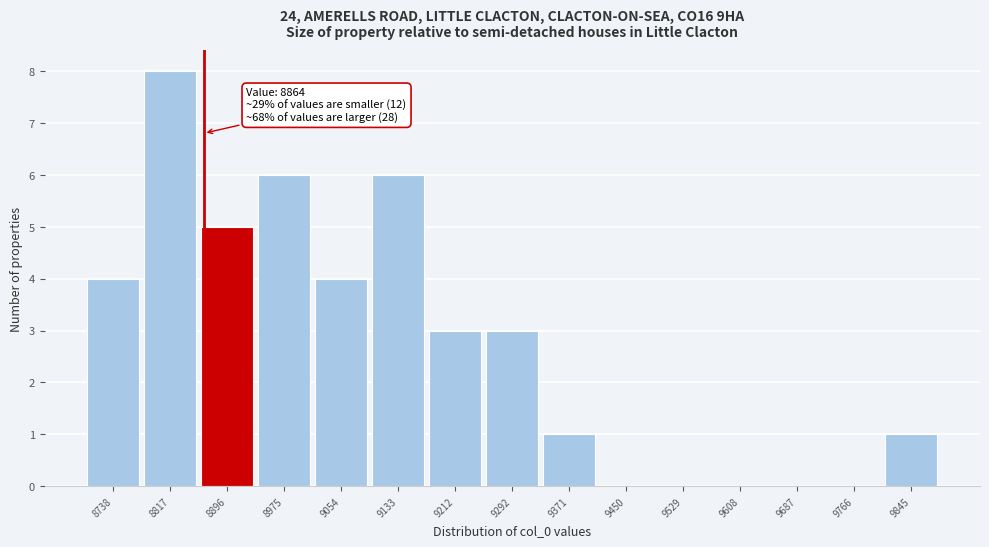

Which range on the x-axis has the tallest bar?

8780 to 8860